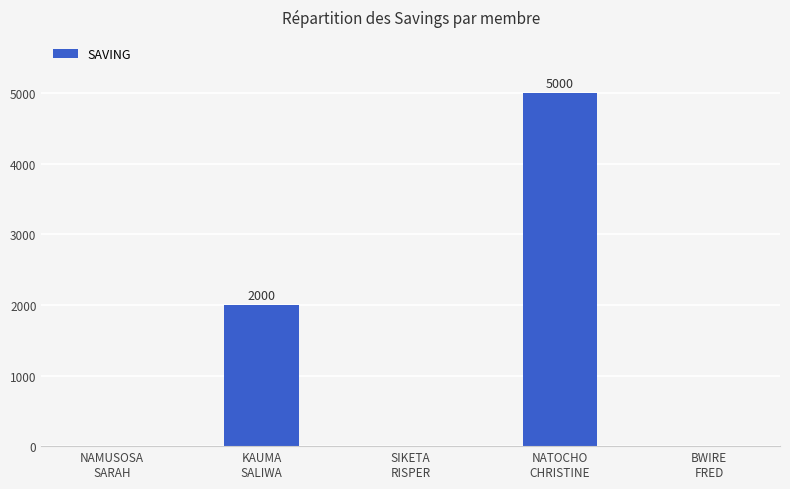

Where is the data nearest to the value 2500?

KAUMA
SALIWA